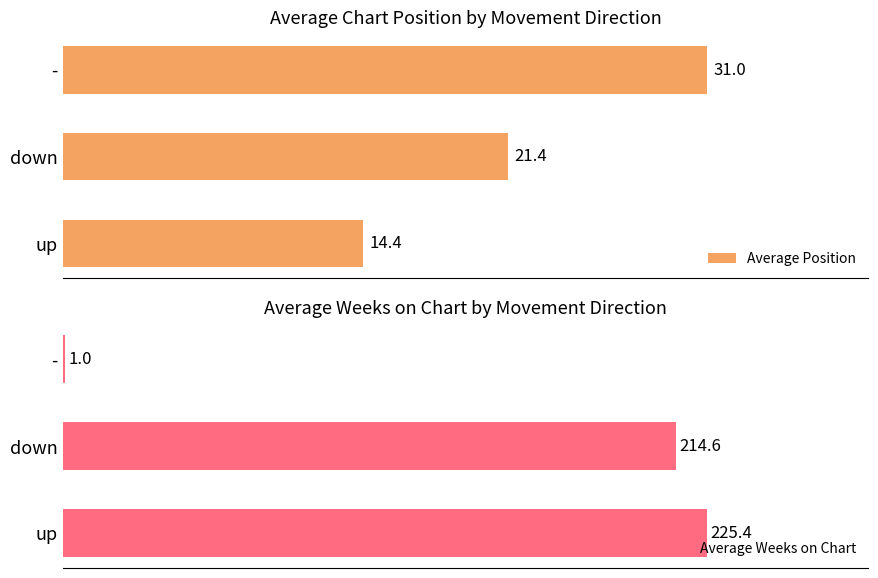

At which label does Average Position reach its peak?

-